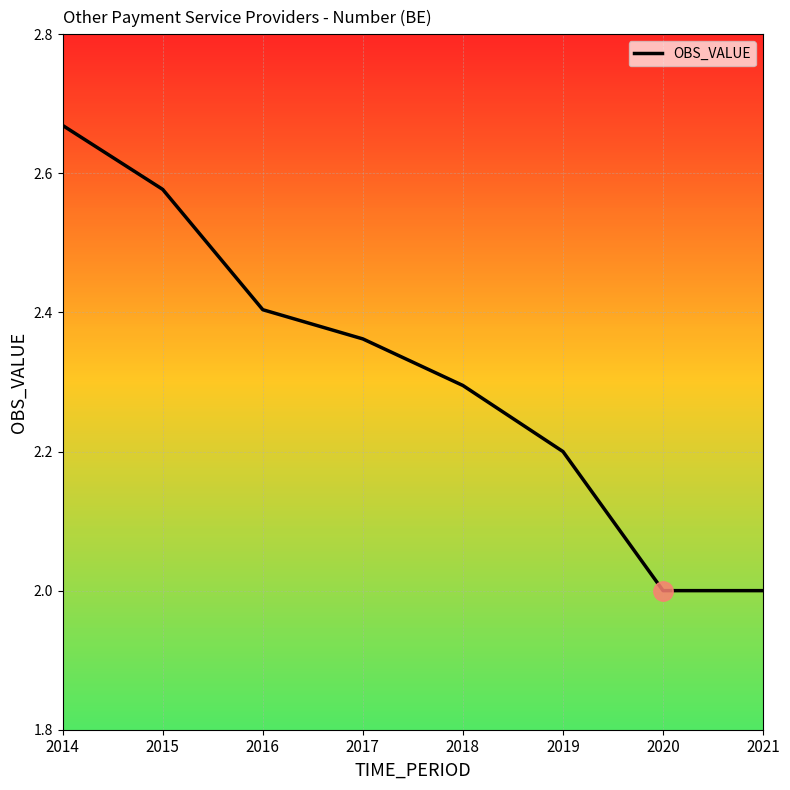

The value at 2019 is 0.4. True or false?

False